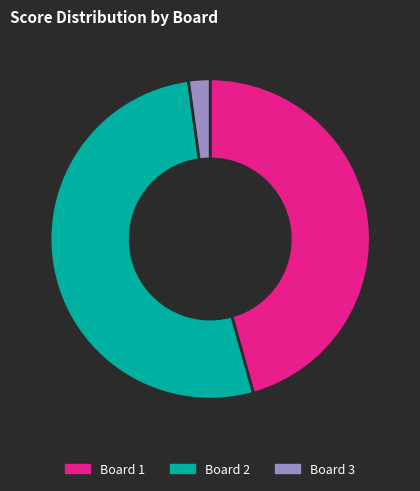

What is the smallest slice in the pie chart?

Board 3